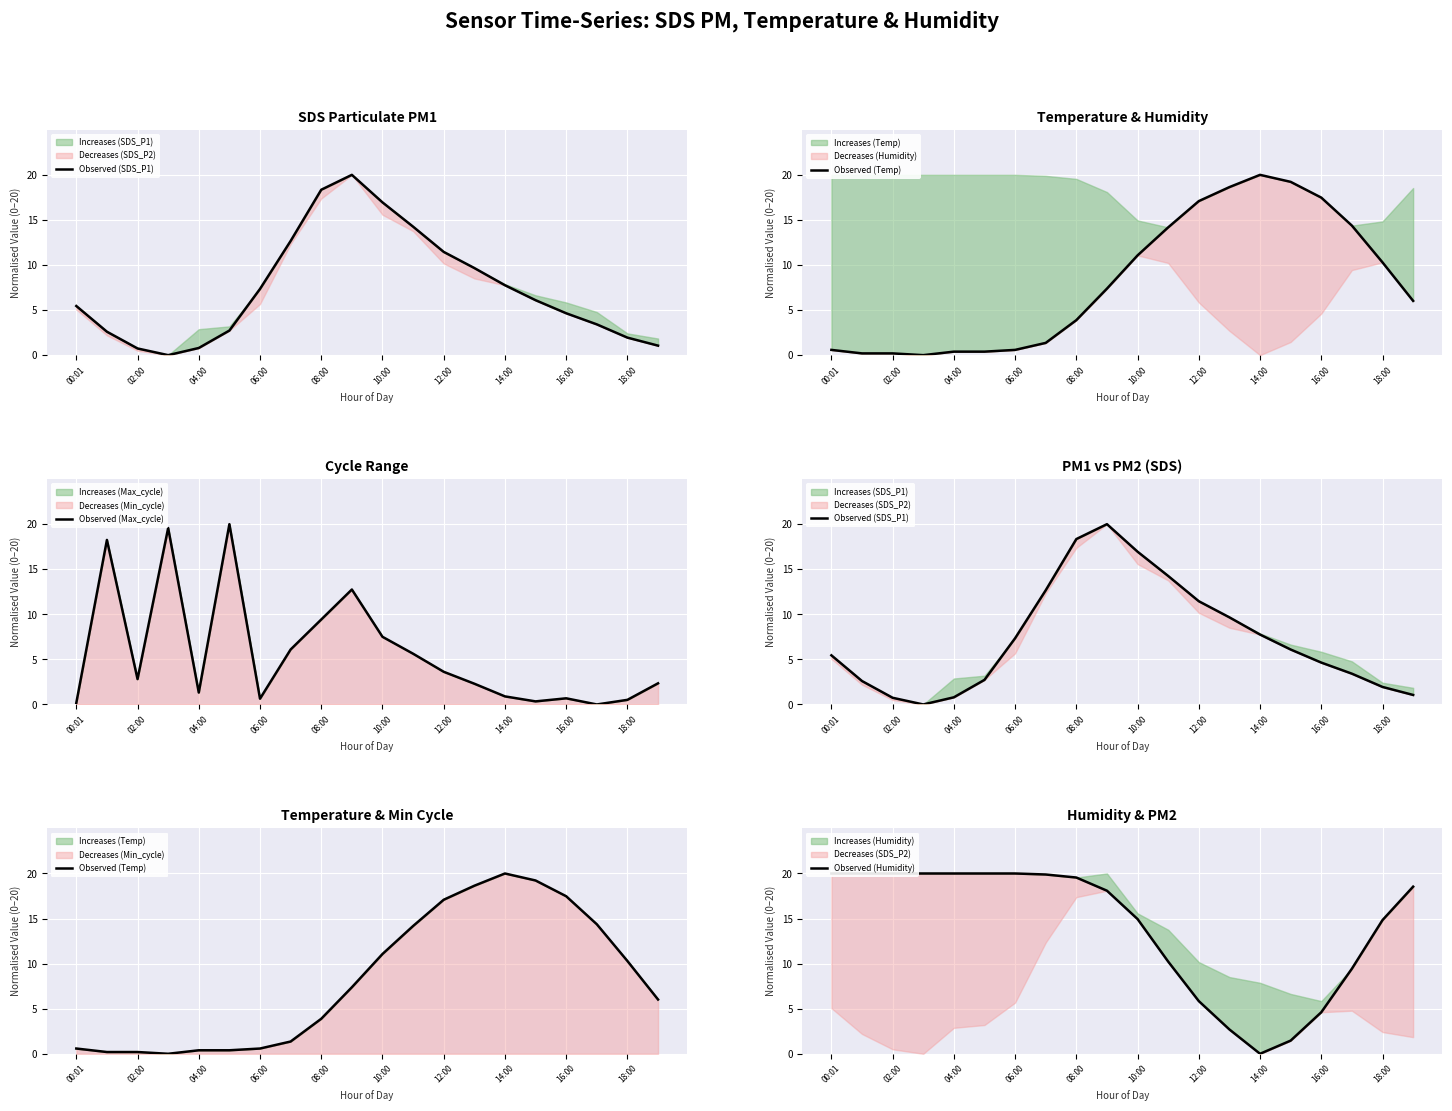

Which series changed the most between 18:00 and 19?

Observed (SDS_P1)